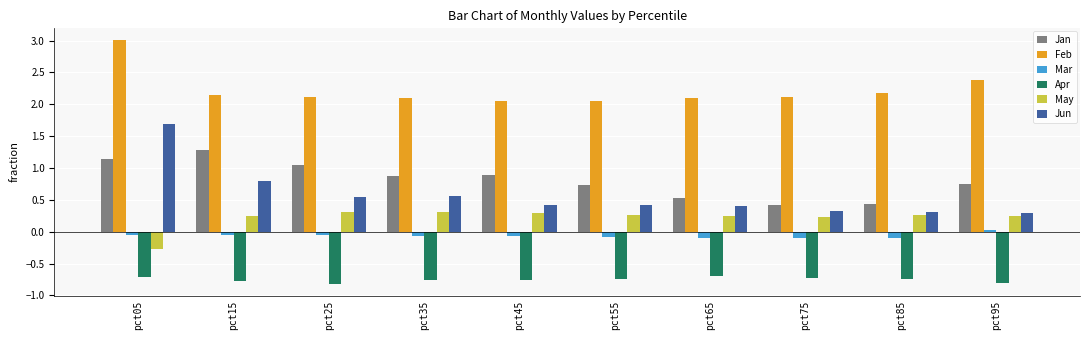

Which series has the widest spread of values?

Jun